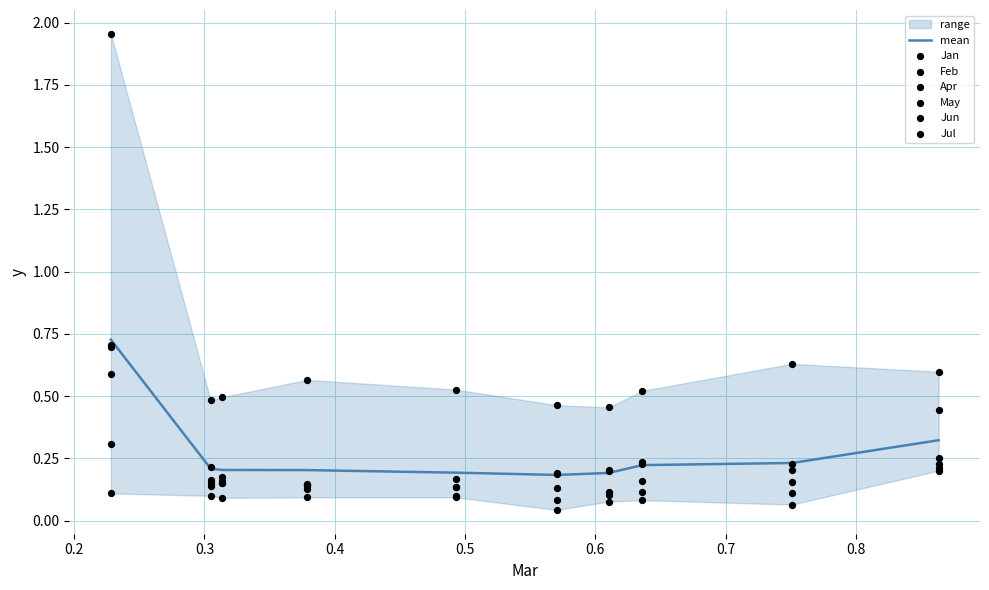

Which series has the largest total across all categories?

Apr